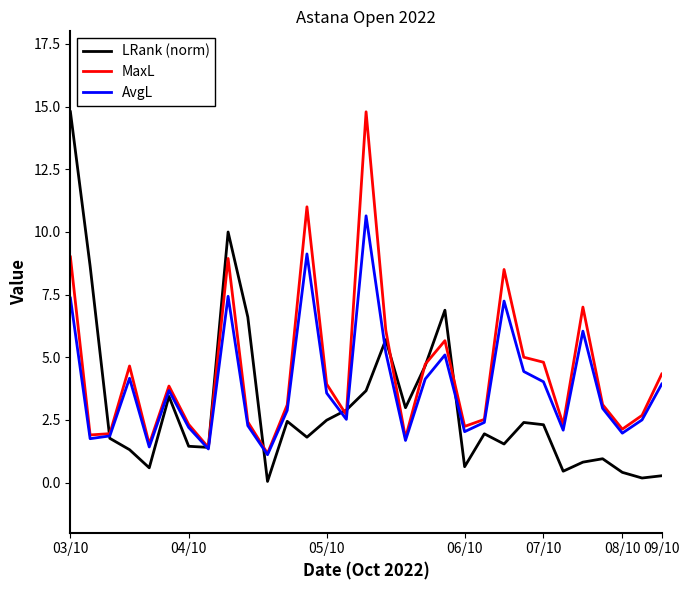

Does the chart display data point markers on the line(s)?

No